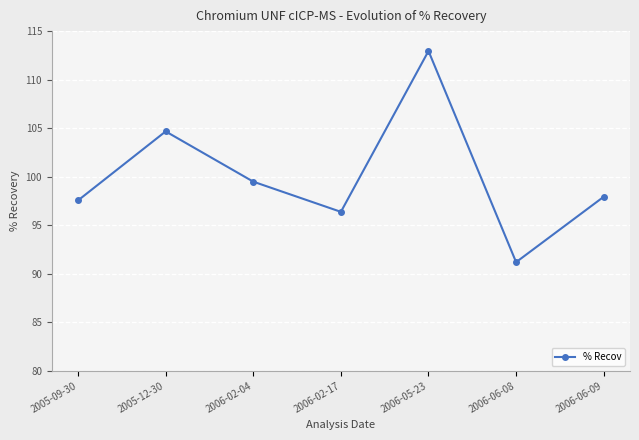

Does the chart display data point markers on the line(s)?

Yes